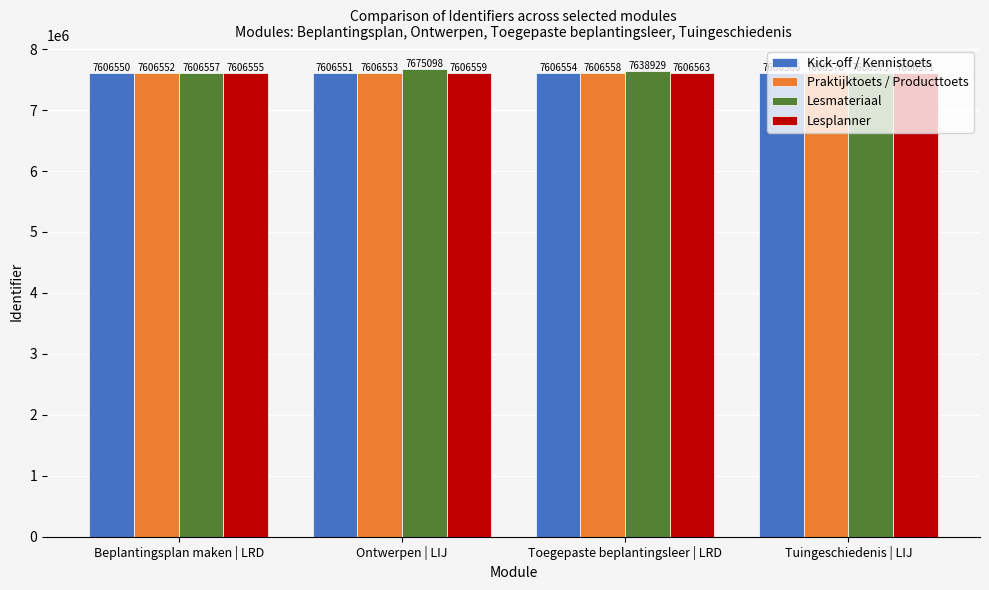

Is it true that Praktijktoets / Producttoets equals 7606558 at Toegepaste beplantingsleer | LRD?

True